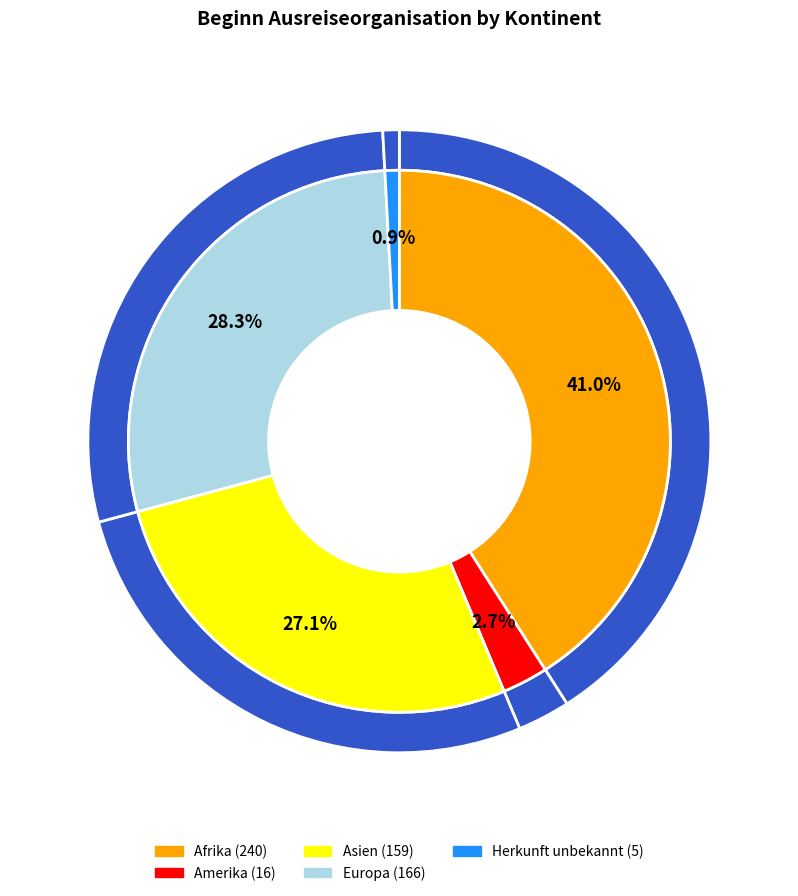

Is it true that Herkunft unbekannt is 1% of the pie?

True